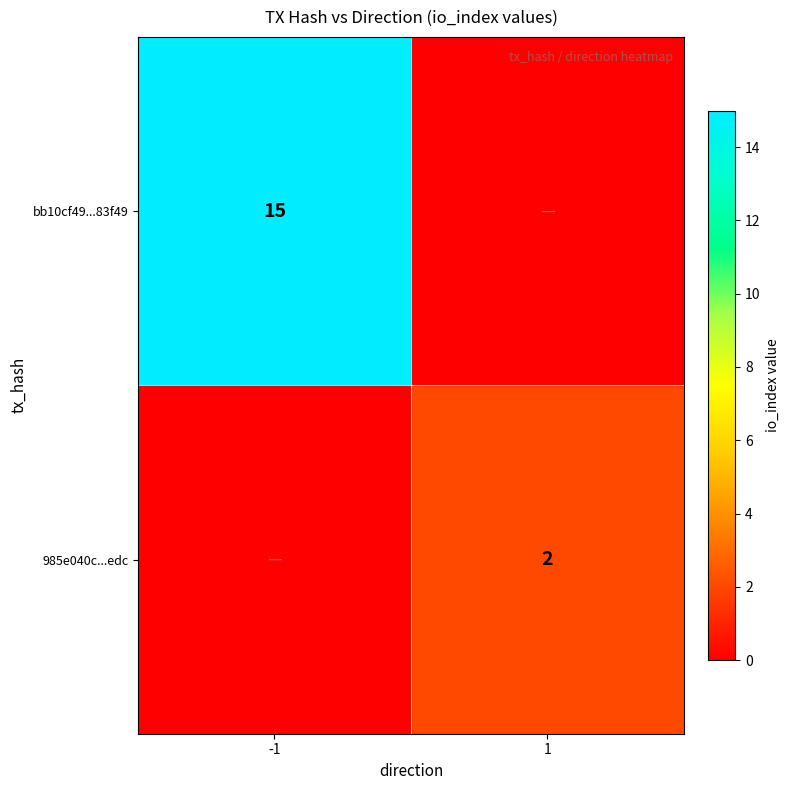

Is it true that bb10cf49...83f49 equals 4 at -1?

False